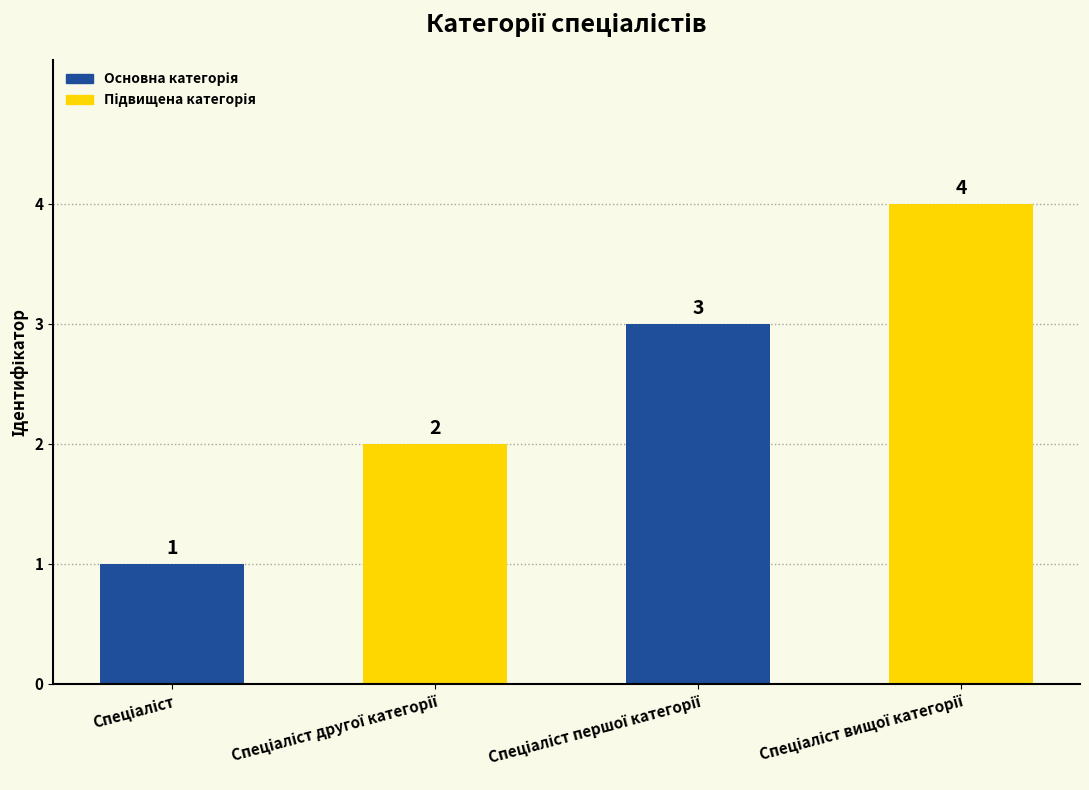

How many data points does each series have?

4